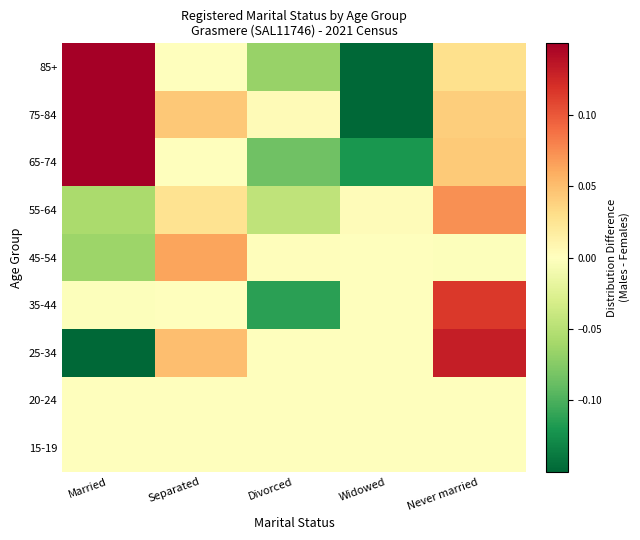

At how many categories does at least one series exceed 0?

5